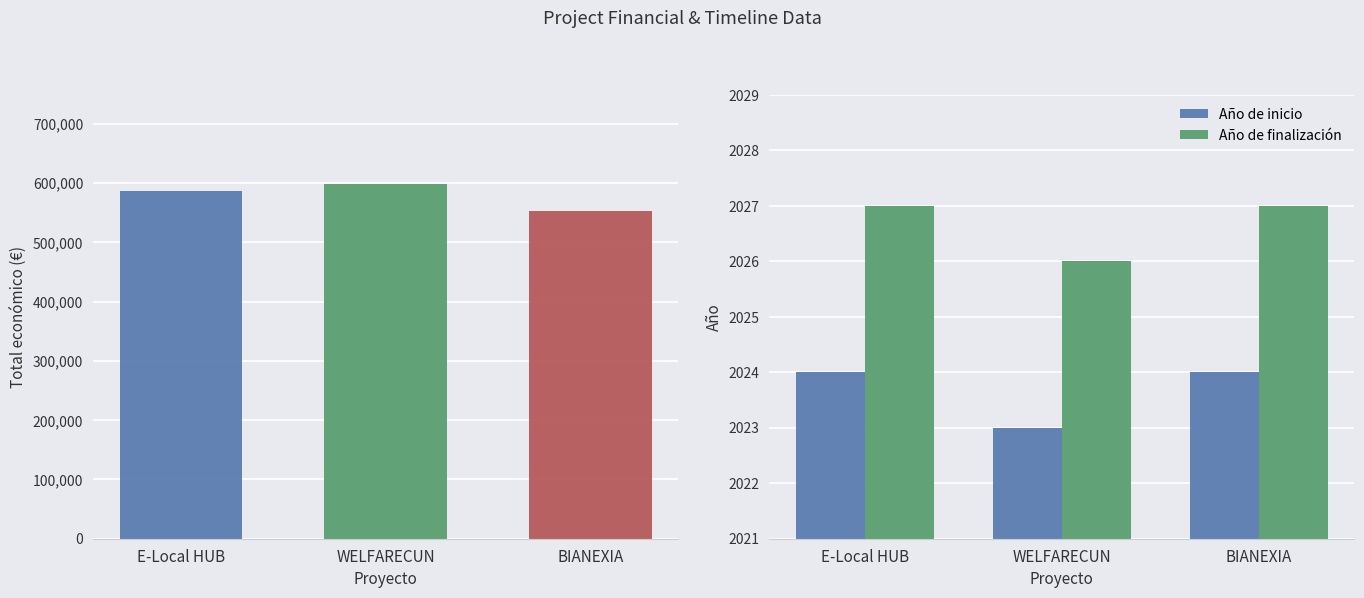

List the labels in order of Año de inicio value, smallest first.

WELFARECUN, E-Local HUB, BIANEXIA